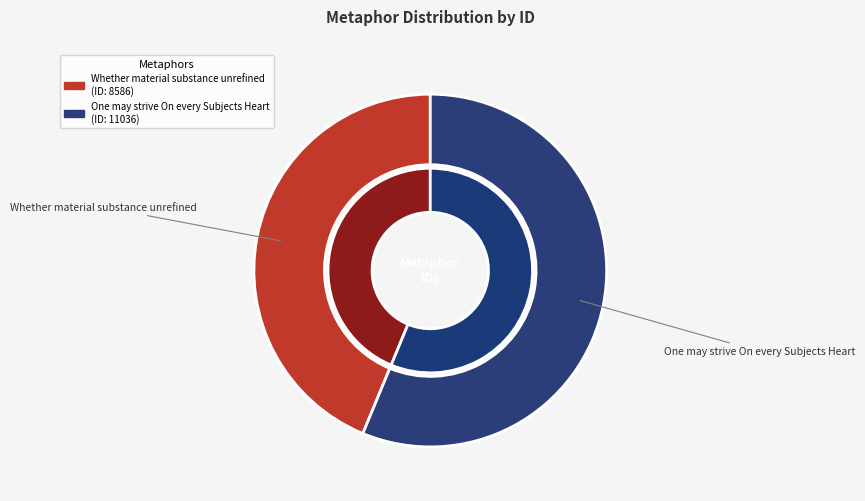

Rank the categories by value from lowest to highest.

Whether material substance unrefined, One may strive On every Subjects Heart